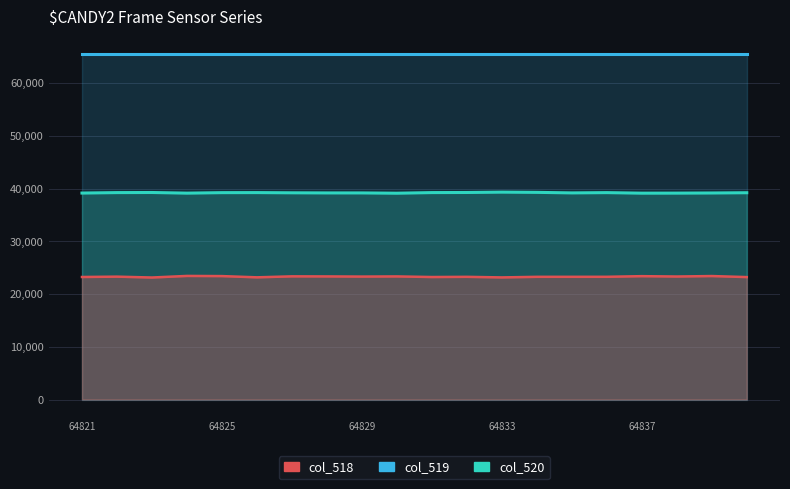

What position from the right is 11?

9